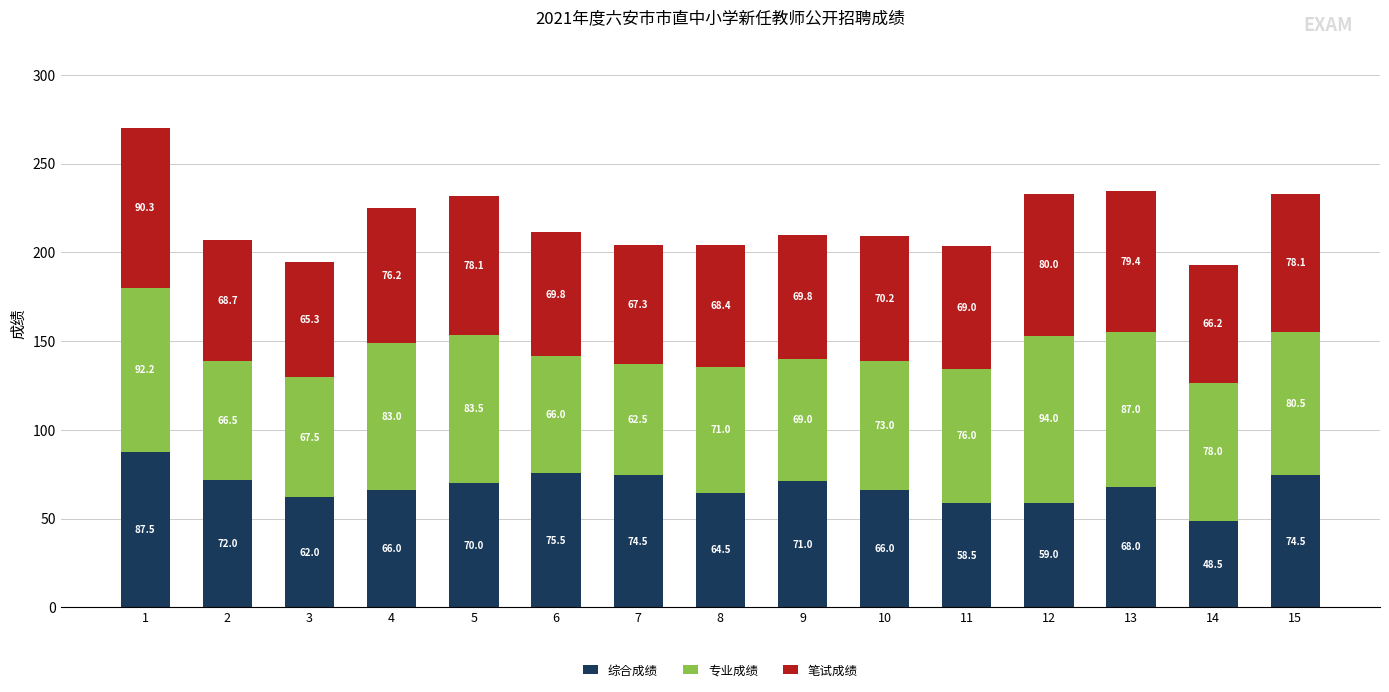

What is the total value across all series at 3?

194.8